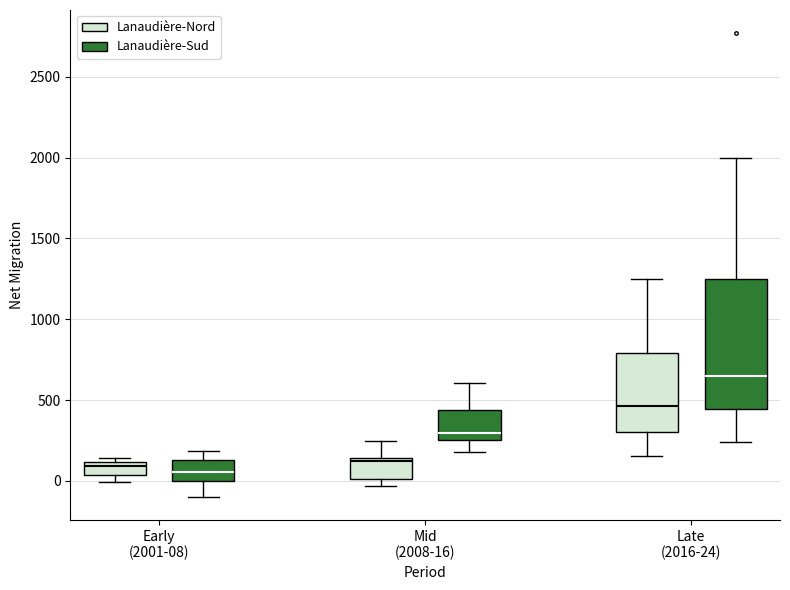

Comparing the boxes themselves (not the whiskers), which one is the tallest?

Late (2016-24) (Lanaudière-Sud)